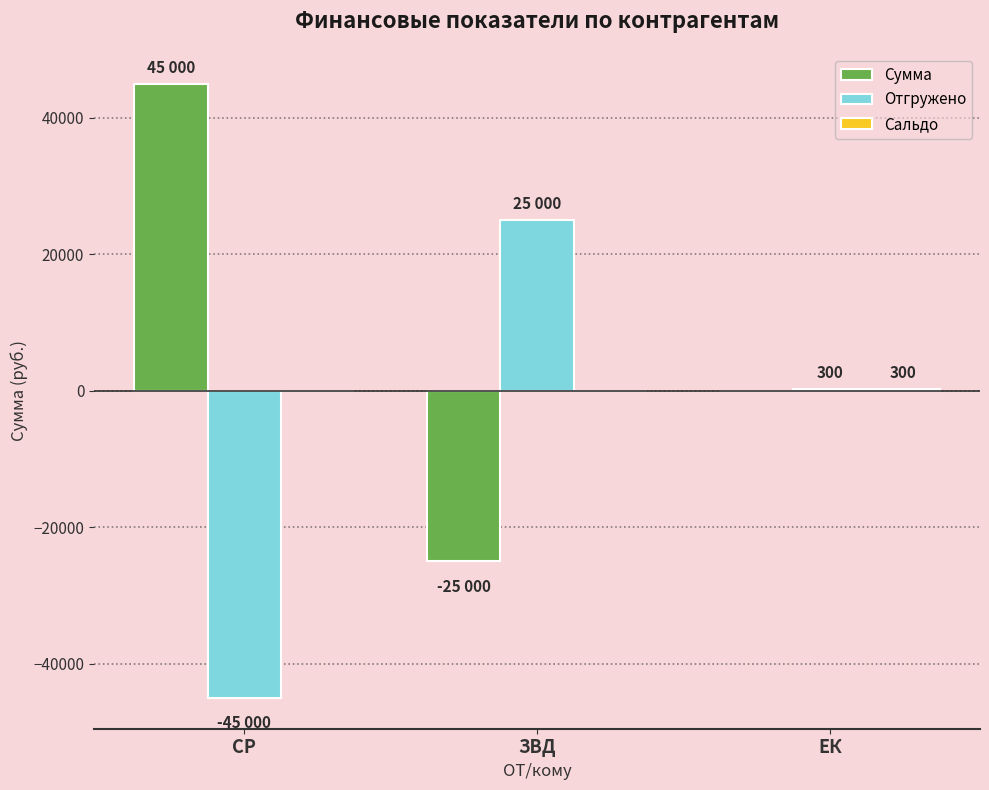

Where is Сумма nearest to the value 10000?

ЕК